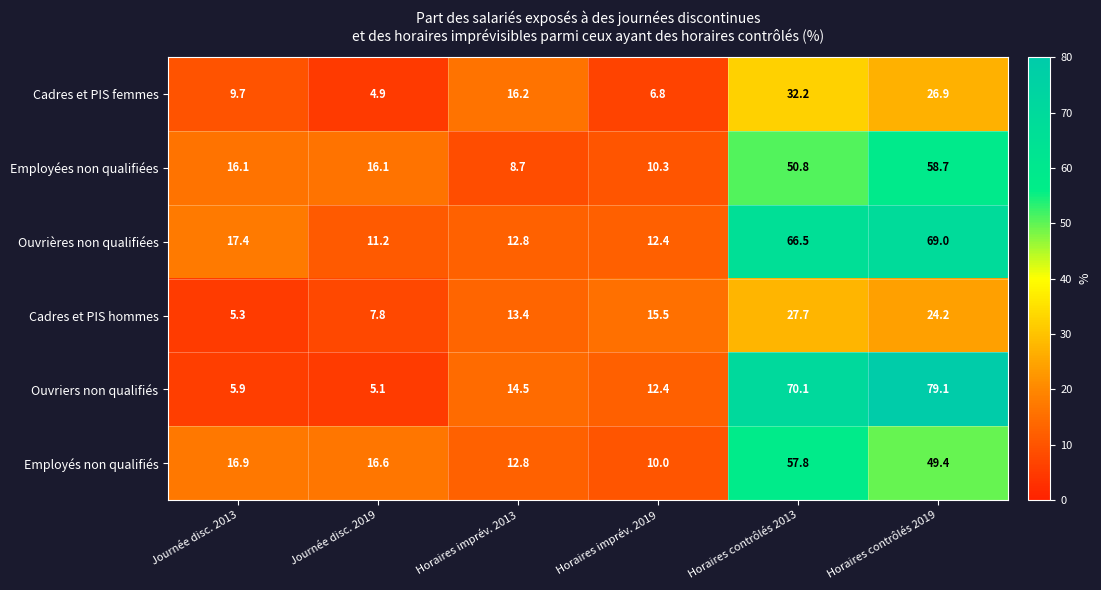

What is the minimum value shown in the chart?

4.9